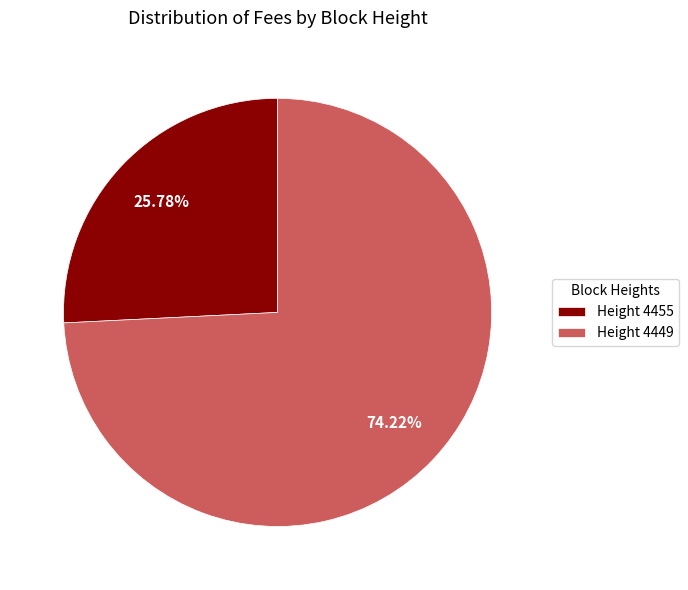

Which category has the biggest portion of the pie?

Height 4449